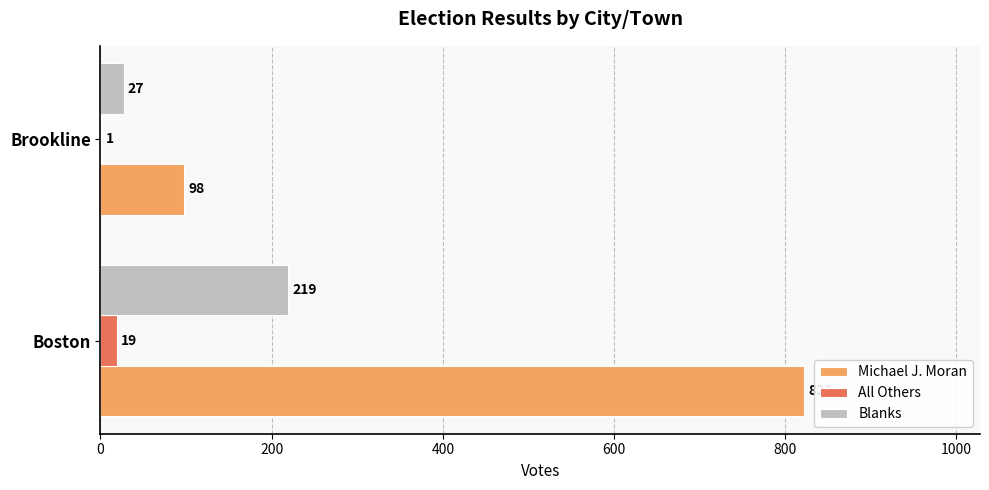

The All Others series shows 1 at Brookline. True or false?

True